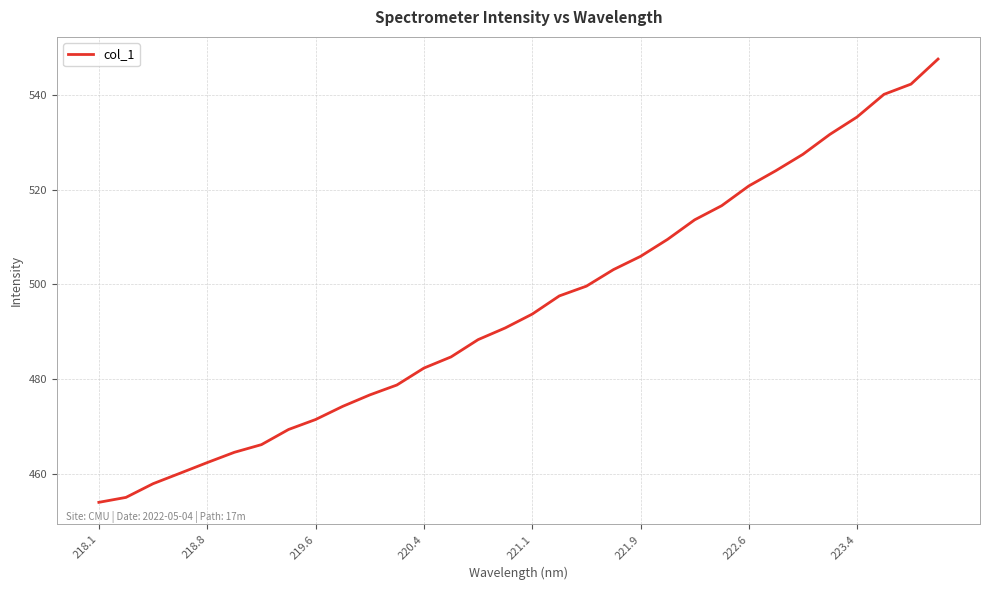

Is this an area chart (filled region under the line)?

No